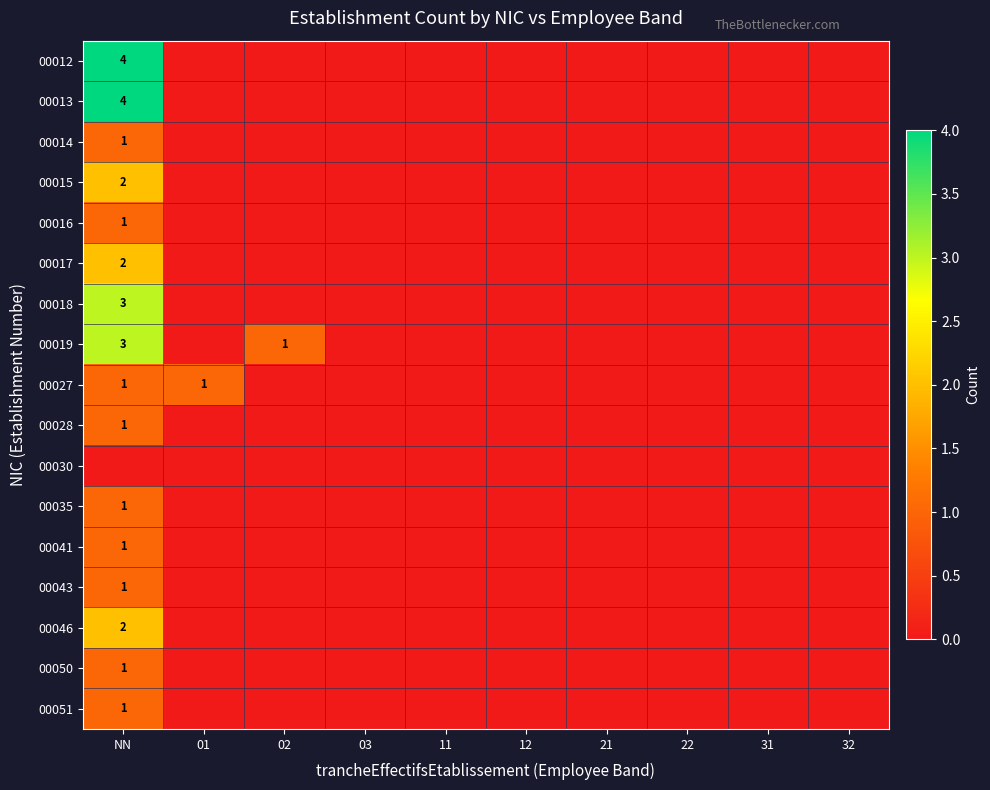

The 00028 series shows 1 at NN. True or false?

True